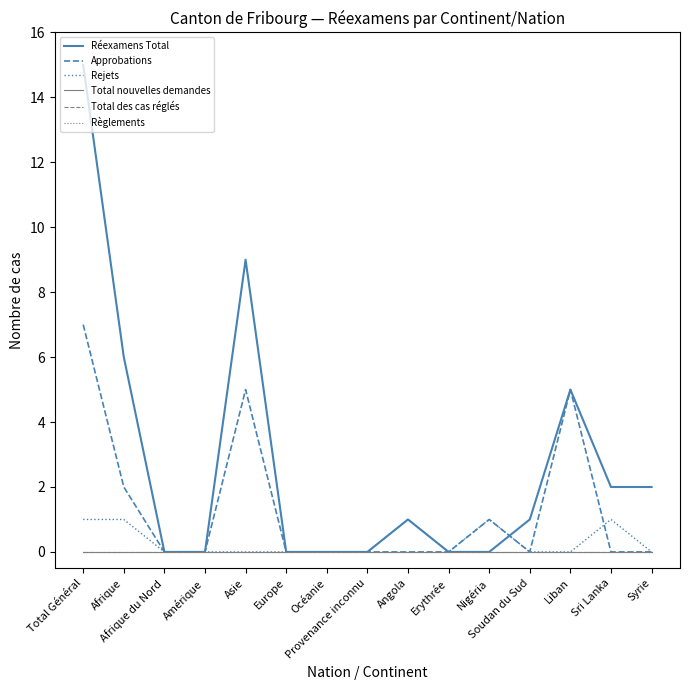

Which series has the largest total across all categories?

Réexamens Total